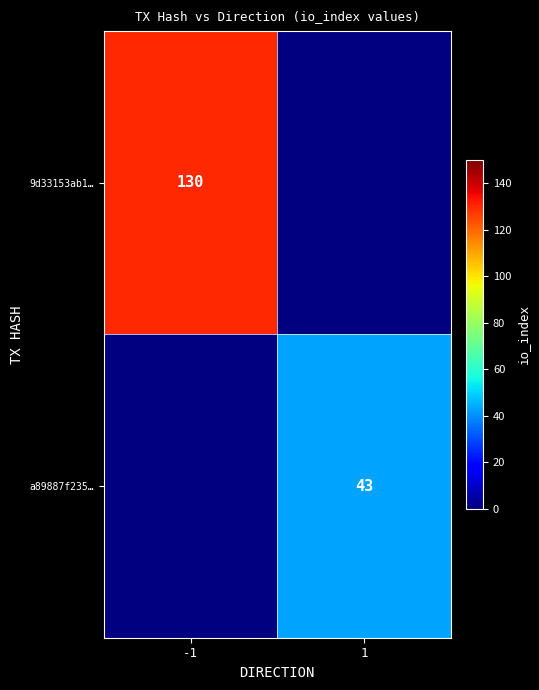

True or false: 9d33153ab1… has a value of 130 at -1.

True